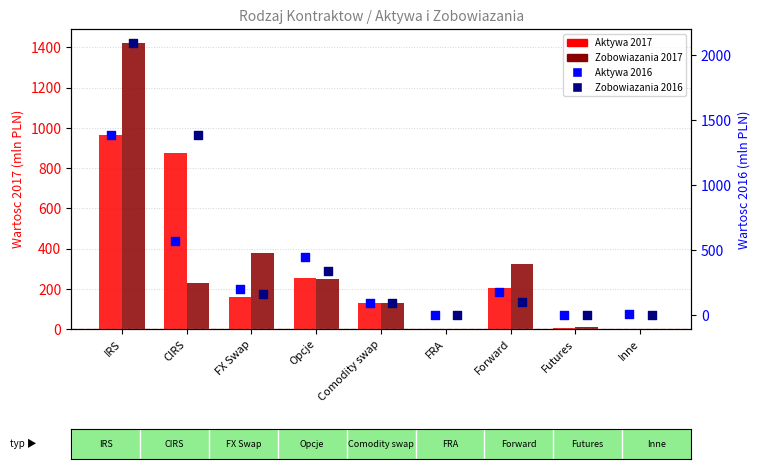

What are all the series names shown in the legend?

Aktywa 2017, Zobowiazania 2017, Aktywa 2016, Zobowiazania 2016